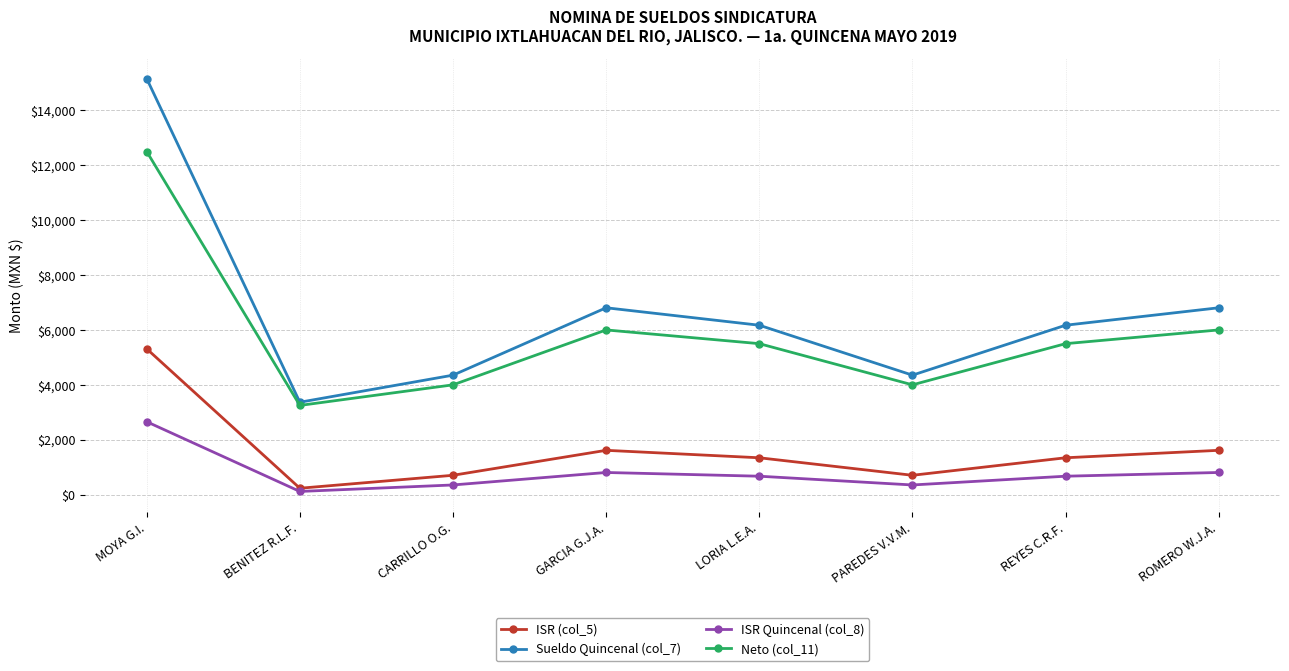

True or false: Sueldo Quincenal (col_7) and ISR (col_5) intersect in this chart.

False